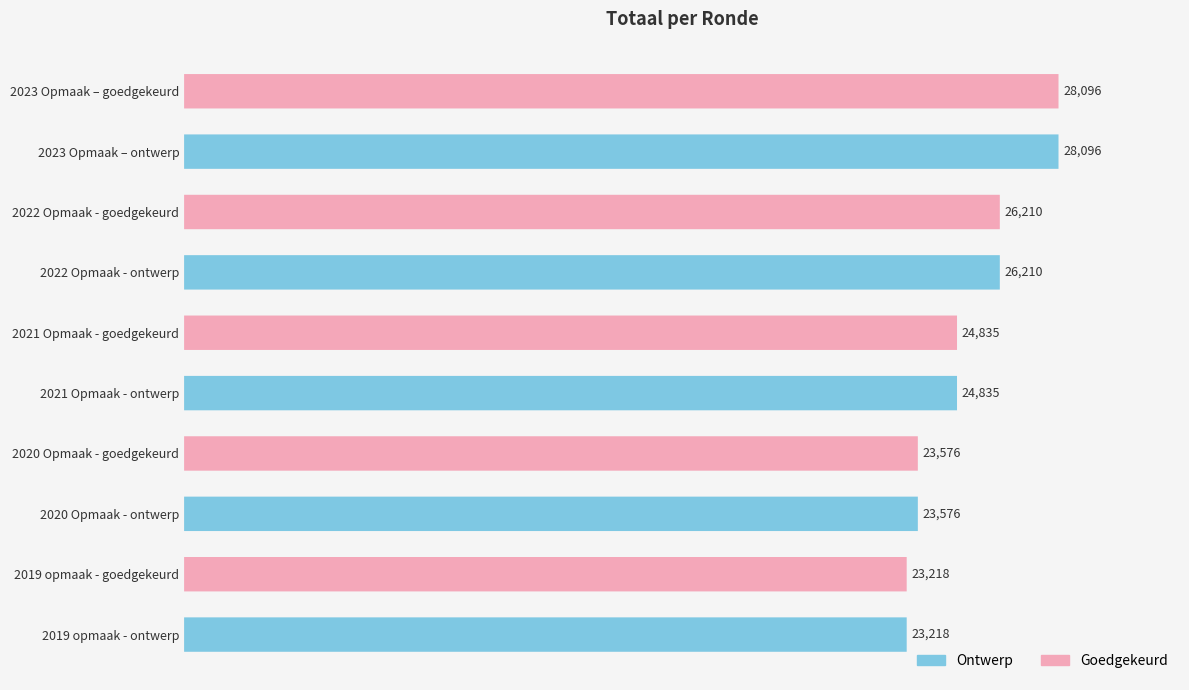

What is the change in value from 2019 opmaak - ontwerp to 2023 Opmaak – ontwerp?

+4878